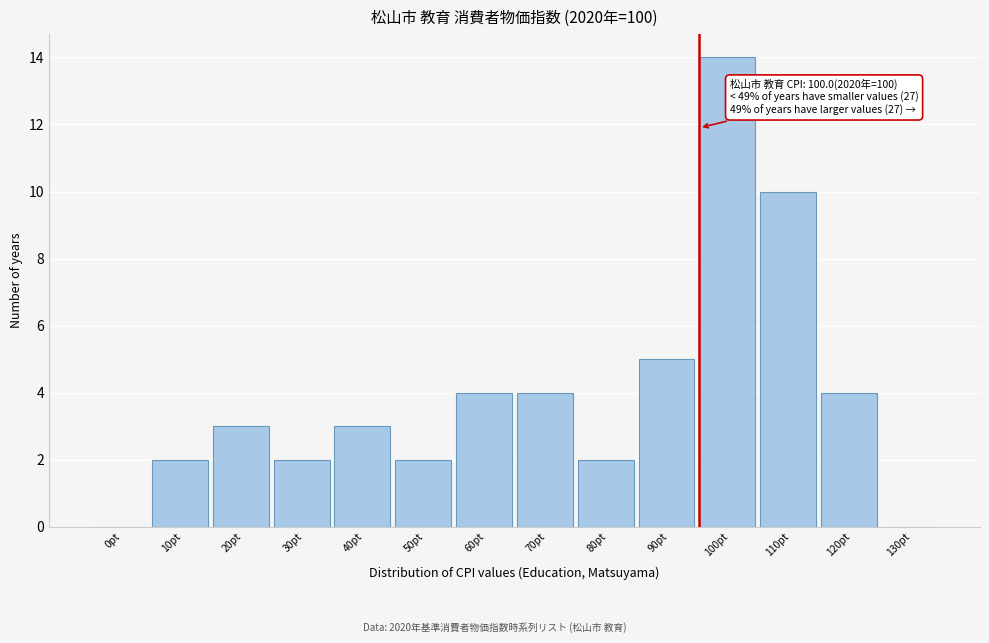

Reading left to right, what are all the values shown in this chart?

0pt=0	10pt=2	20pt=3	30pt=2	40pt=3	50pt=2	60pt=4	70pt=4	80pt=2	90pt=5	100pt=14	110pt=10	120pt=4	130pt=0